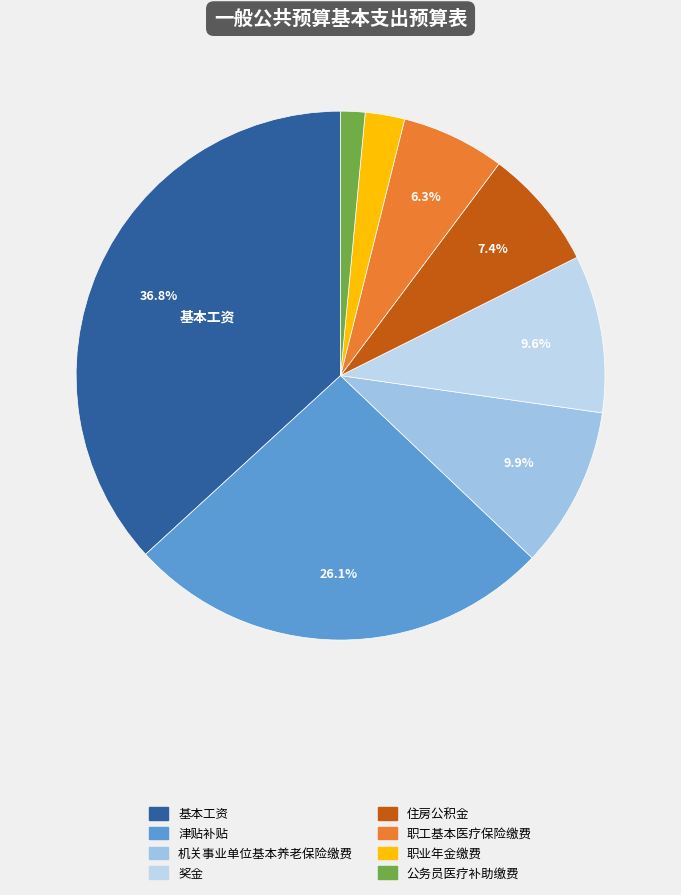

How many segments does this pie chart have?

8